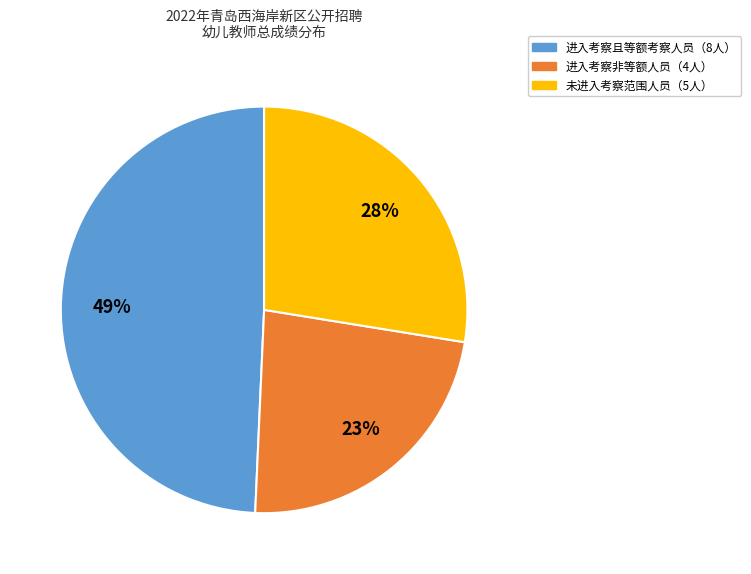

To the nearest percent, what is the average slice percentage?

33%